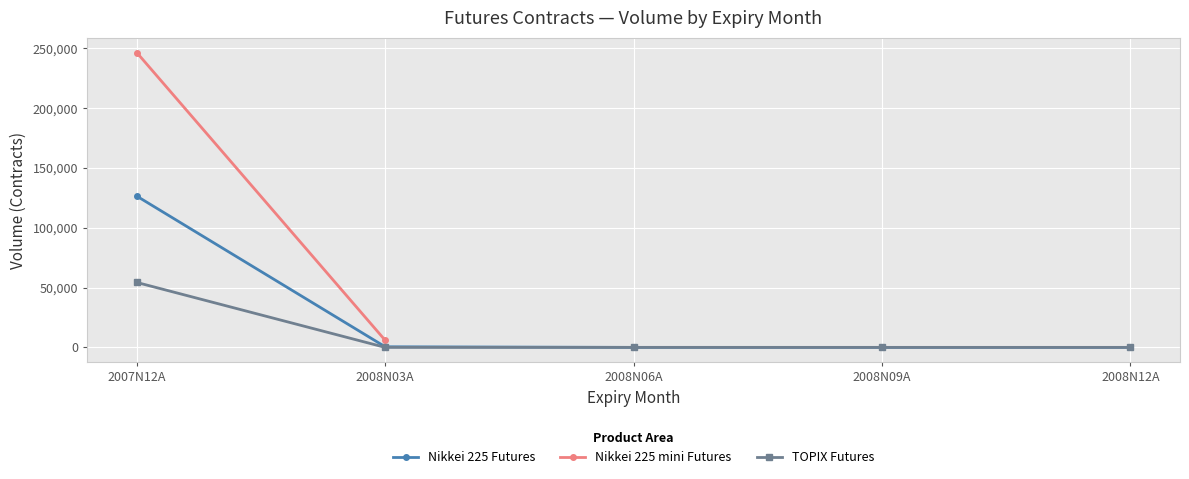

How many values in the Nikkei 225 Futures series are below 14?

2